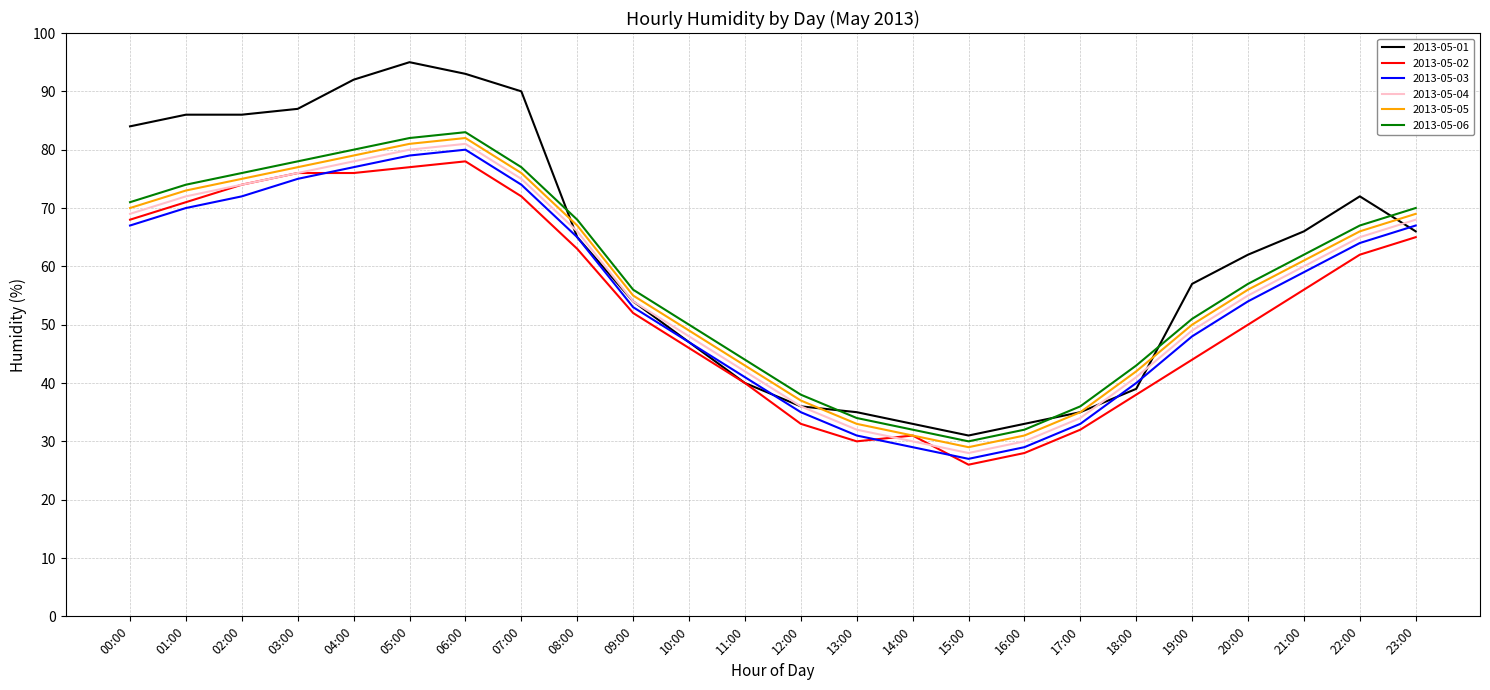

Which category has the highest value in the 2013-05-03 series?

06:00